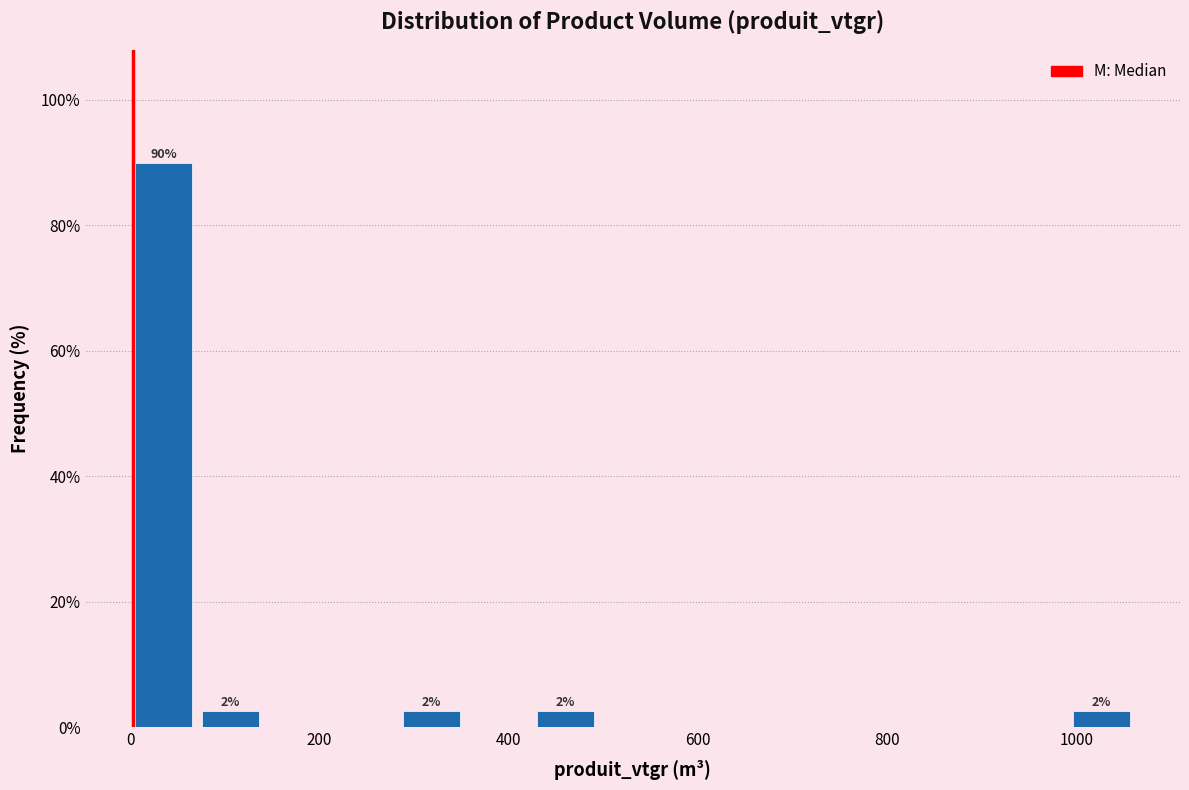

Around what value on the x-axis is the tallest bar? Give the approximate position of its centre, as read against the axis.

40